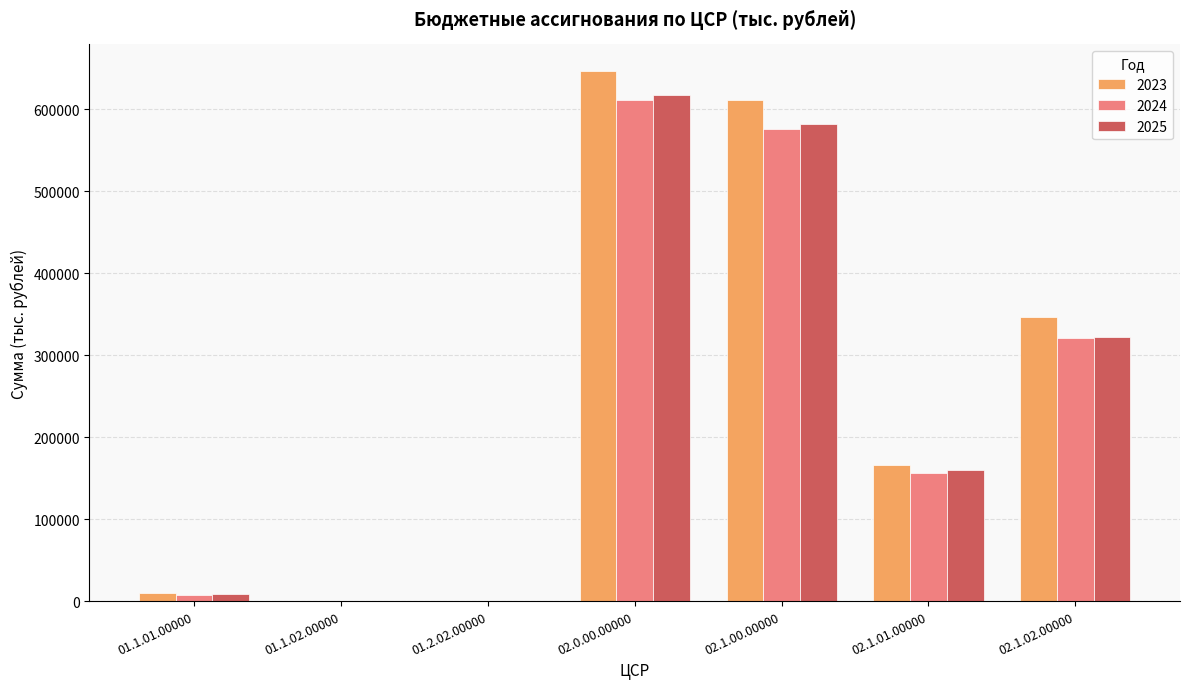

Is the value of 2024 at 02.1.02.00000 greater than the value of 2025 at 01.1.02.00000?

Yes